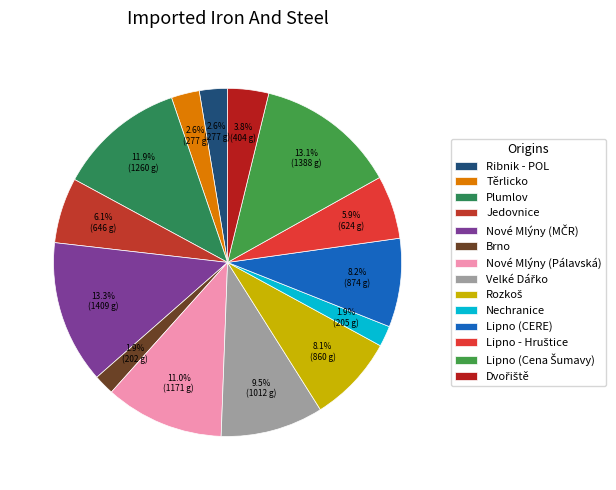

Count the number of slices in the pie.

14